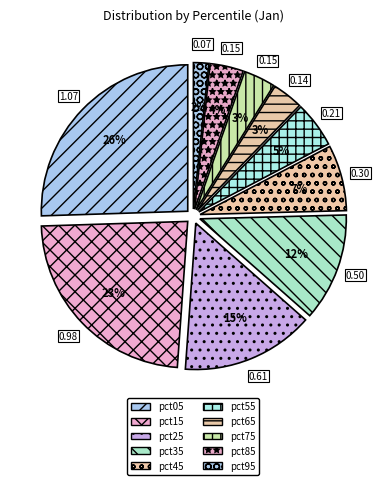

Does pct65 account for over 50% of the chart?

No